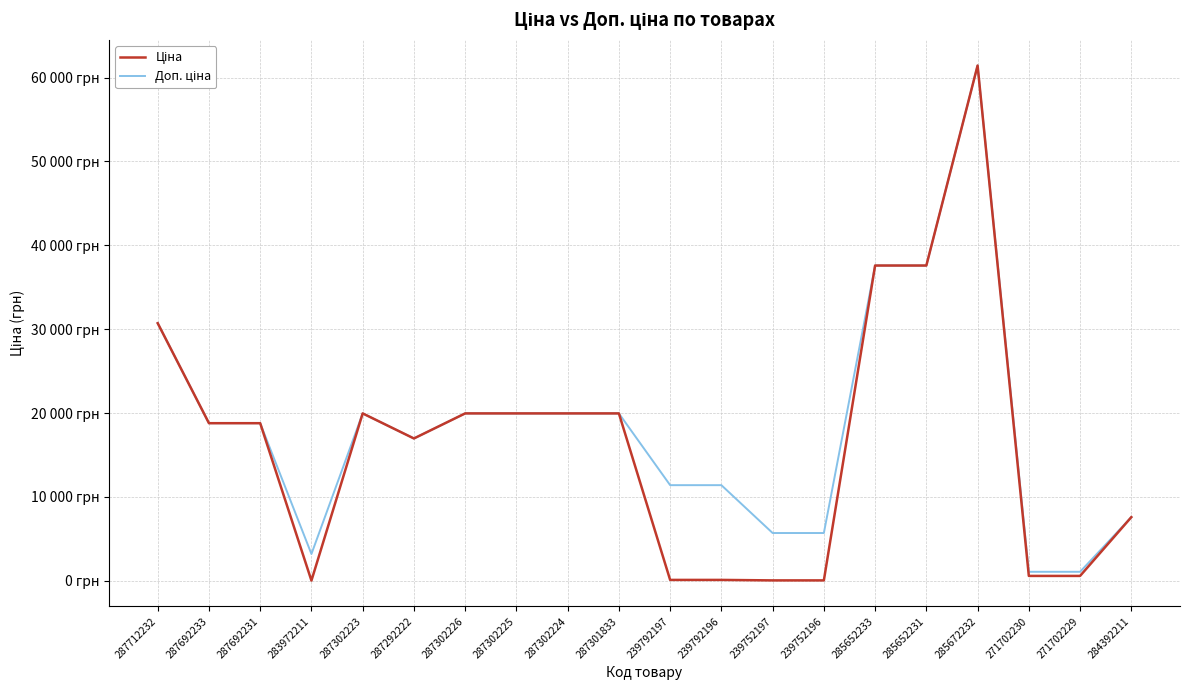

Rank the series by their maximum value, from highest to lowest.

Ціна, Доп. ціна